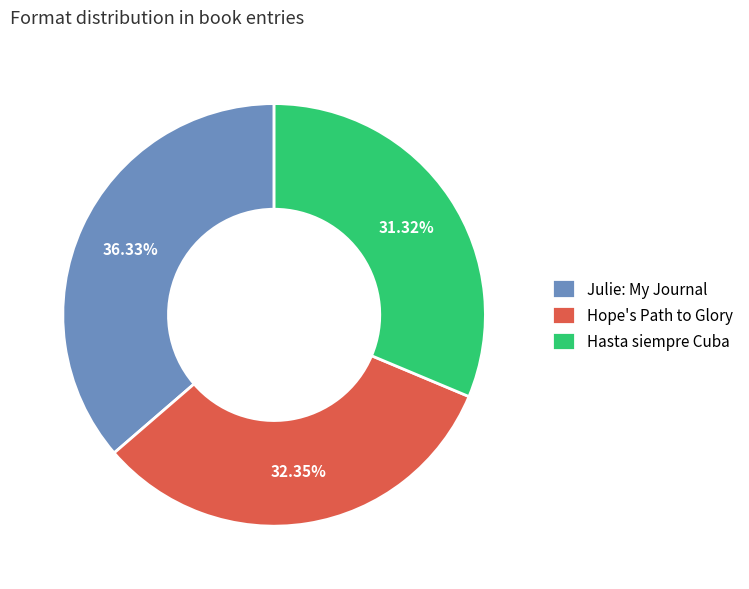

Does any single category account for the majority?

No